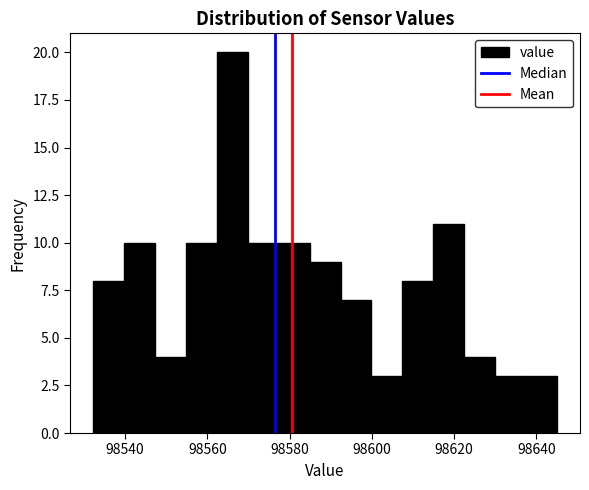

Around what value on the x-axis is the tallest bar? Give the approximate position of its centre, as read against the axis.

98566